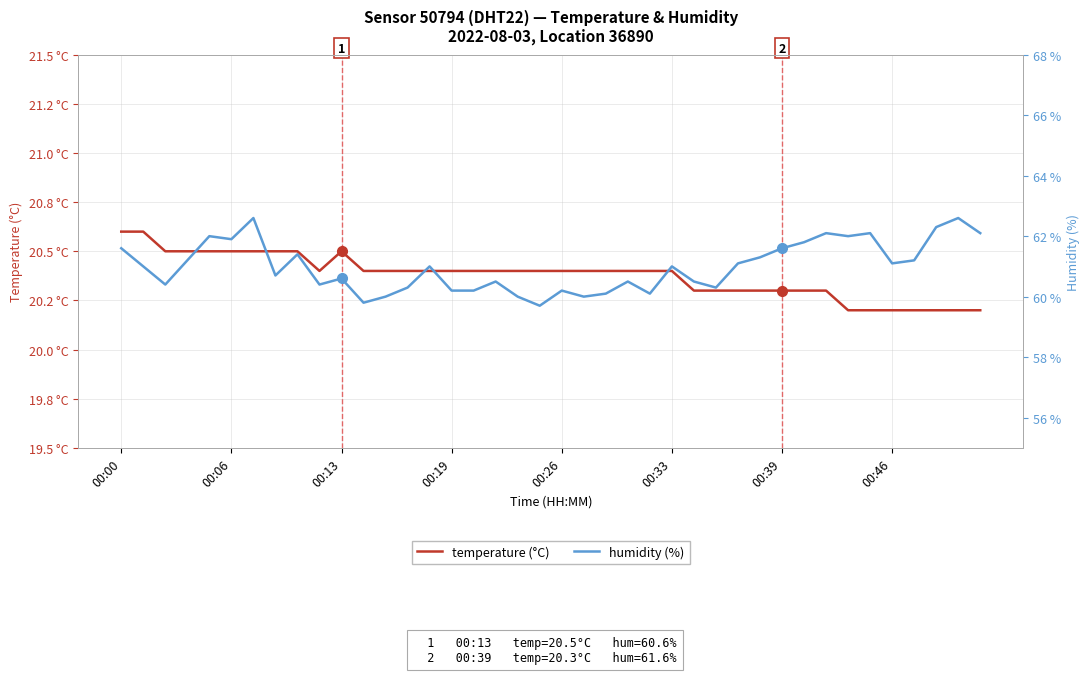

Does the chart display data point markers on the line(s)?

No